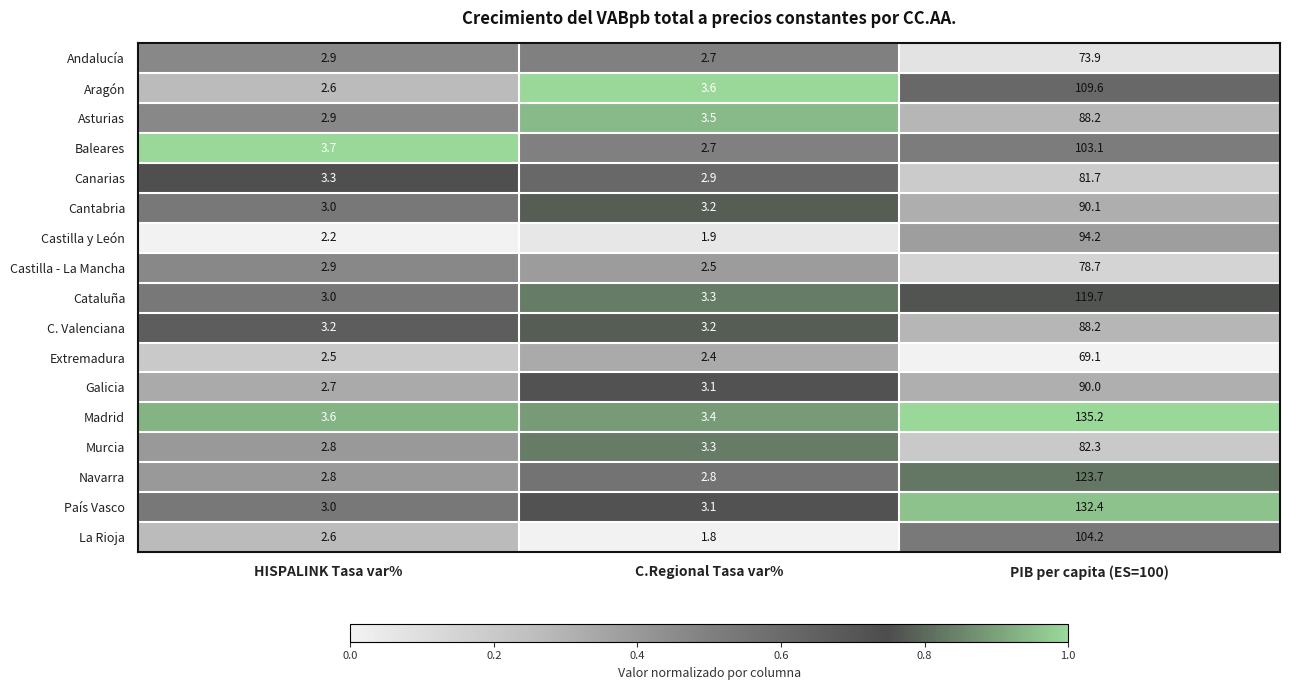

The Castilla y León series shows 1.9 at C.Regional Tasa var%. True or false?

True